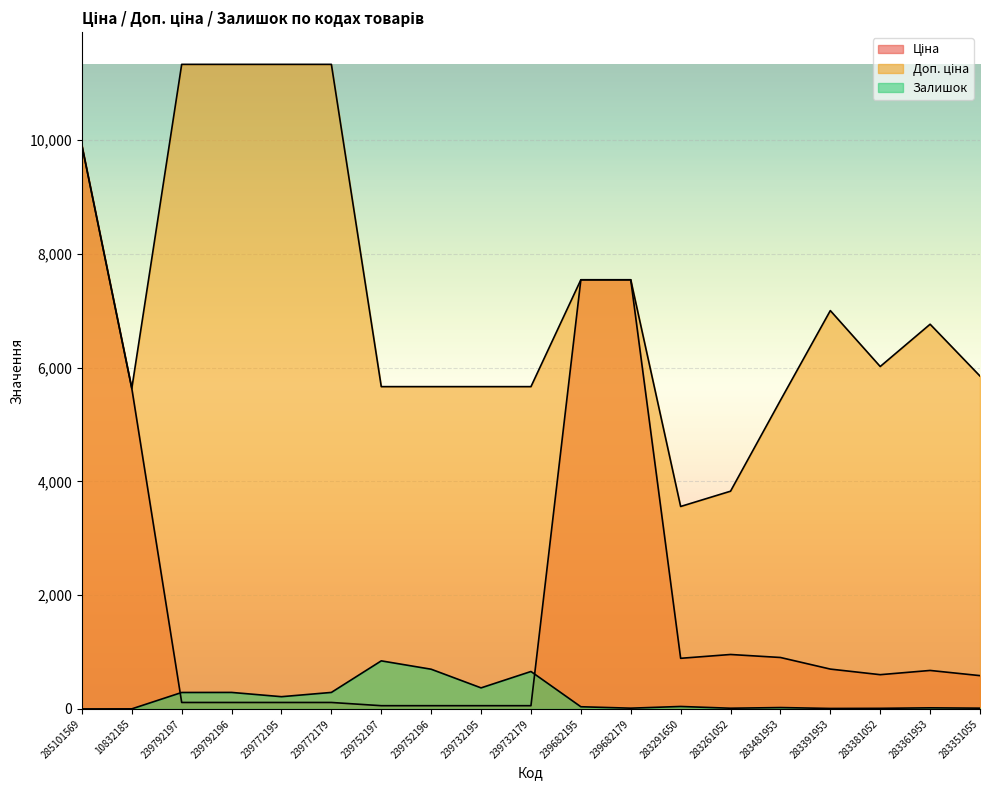

Between 239682195 and 239682179, which is larger?

239682195